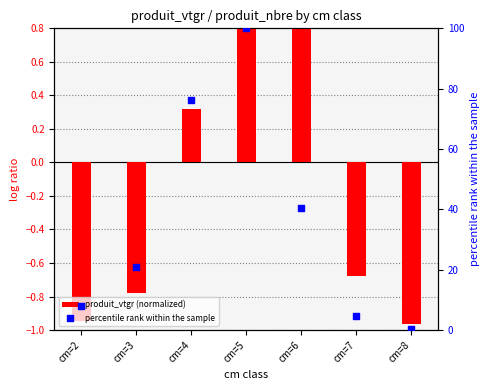

What is the total value across all series at cm=2?

7.1